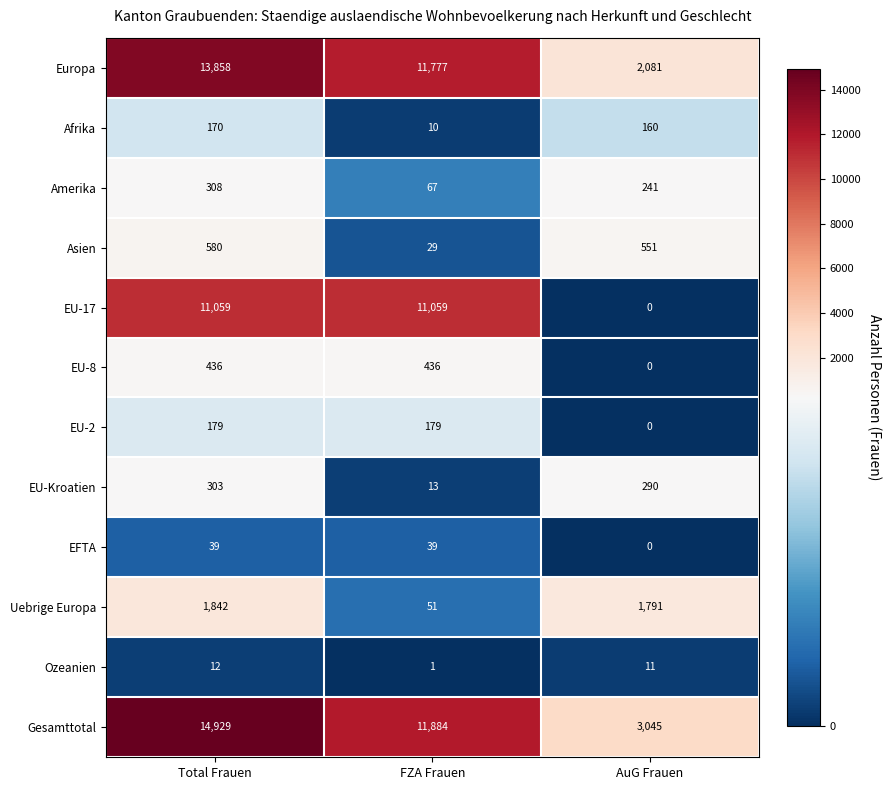

The EU-8 series shows 436 at Total Frauen. True or false?

True